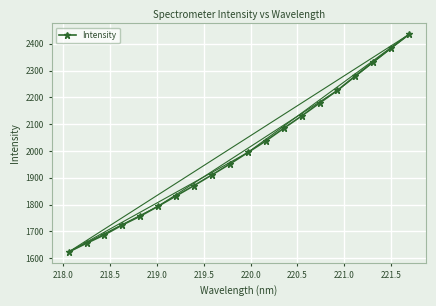

True or false: Intensity has more than 2 interior local peaks.

False